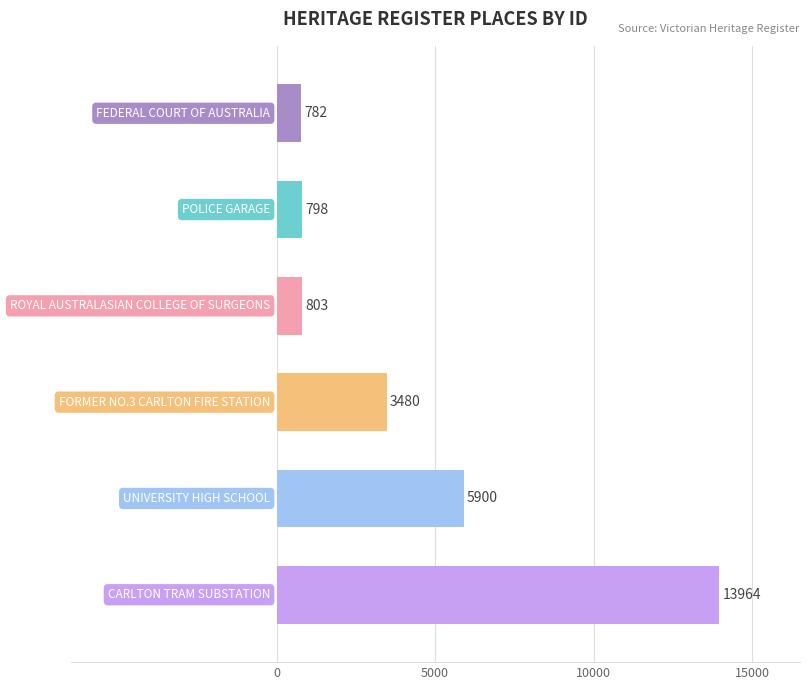

What is the sum of all values?

25727